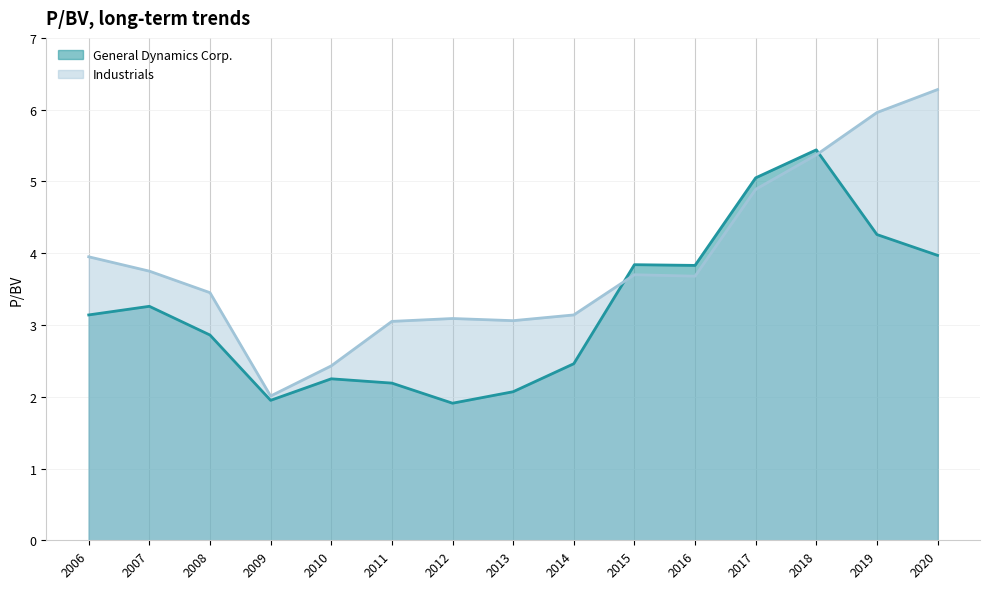

The value of General Dynamics Corp. at 2016 is 3.8. True or false?

True